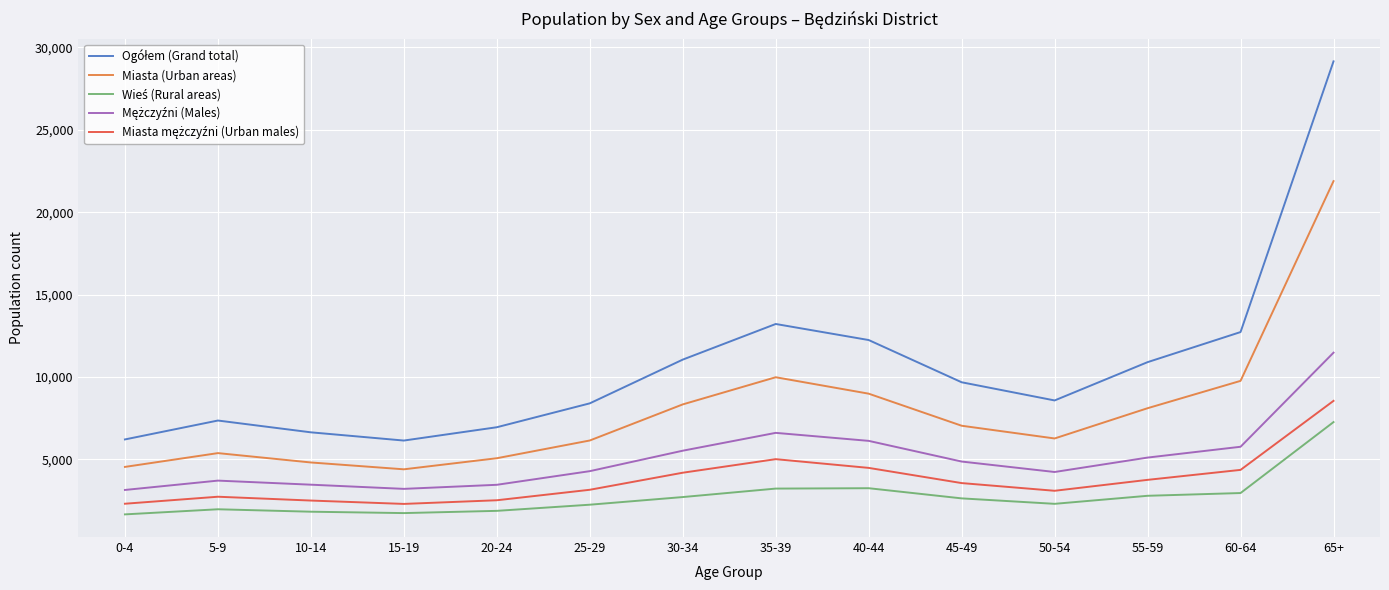

At which category does the chart reach its peak across all series?

65+